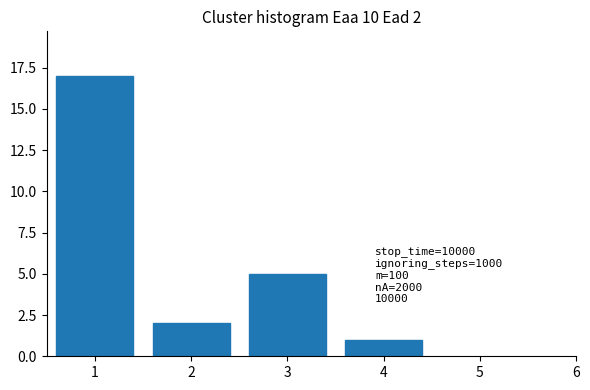

Reading left to right, what are all the values shown in this chart?

1=17	2=2	3=5	4=1